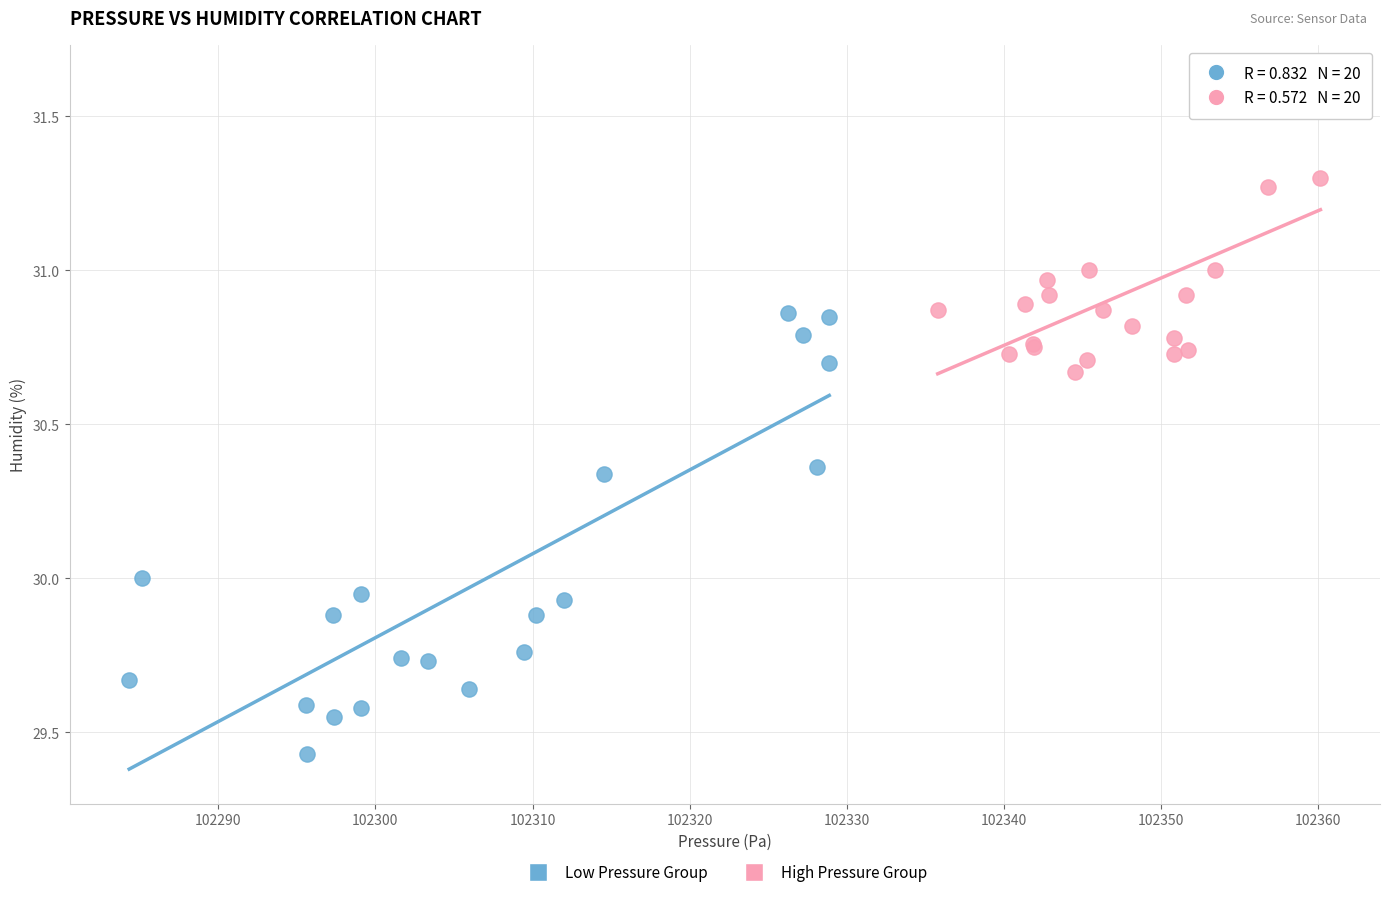

Which series contains the highest Y value?

High Pressure Group